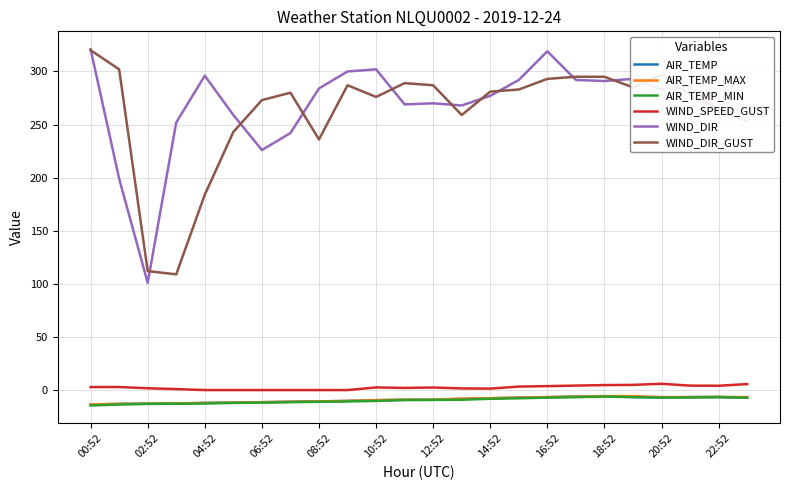

True or false: AIR_TEMP and WIND_DIR_GUST intersect in this chart.

False